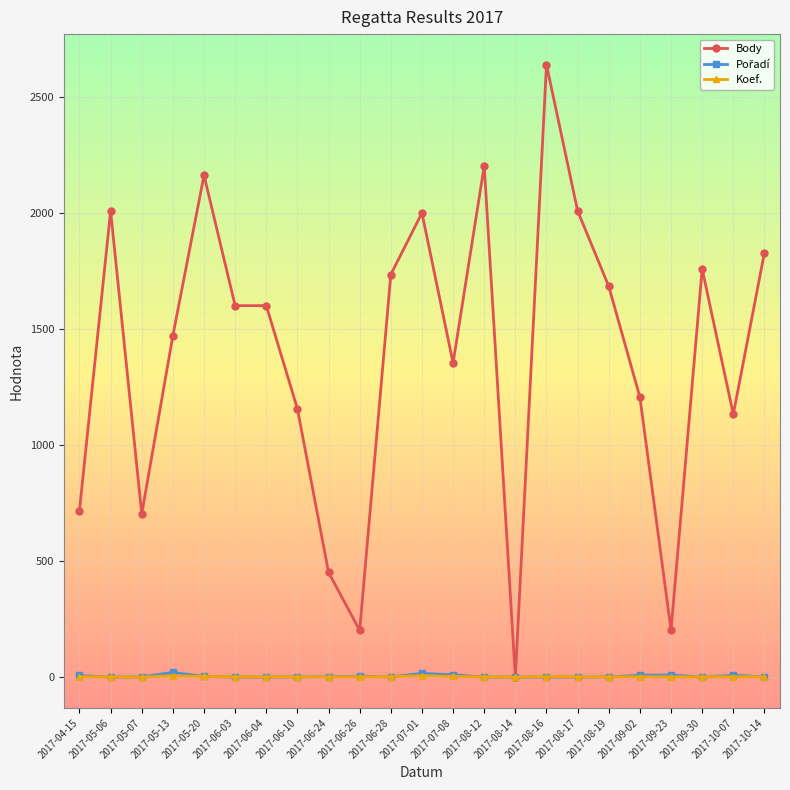

What is the difference between the highest and lowest values at 2017-05-07?

702